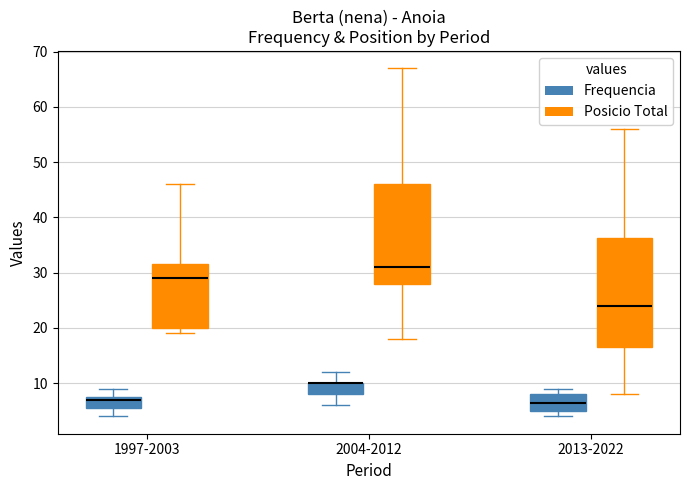

Where does the lower whisker of the box for 2013-2022 (Posicio Total) end on the y-axis? The values are not printed on the chart, so give them approximately, as read against the axis.

8